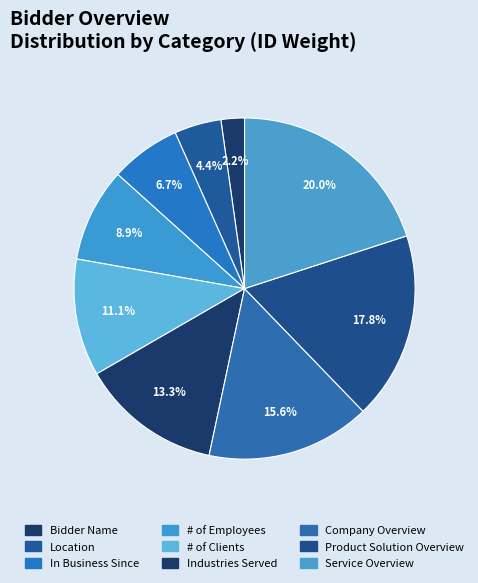

Count the number of slices in the pie.

9